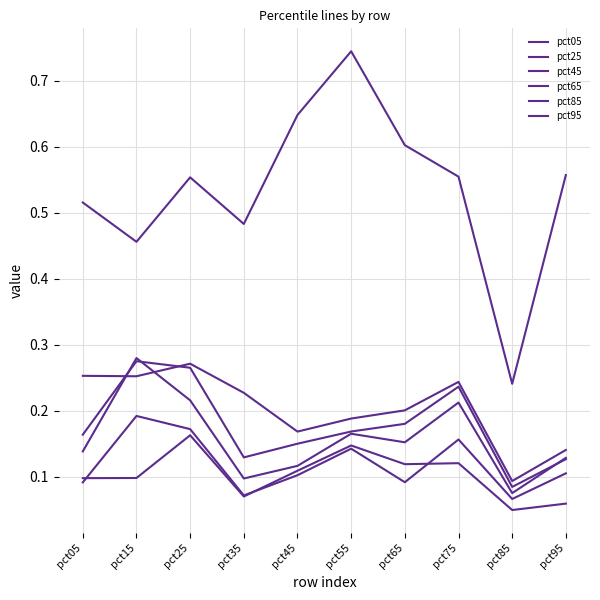

Where do pct65 and pct85 first cross each other?

pct05 and pct15